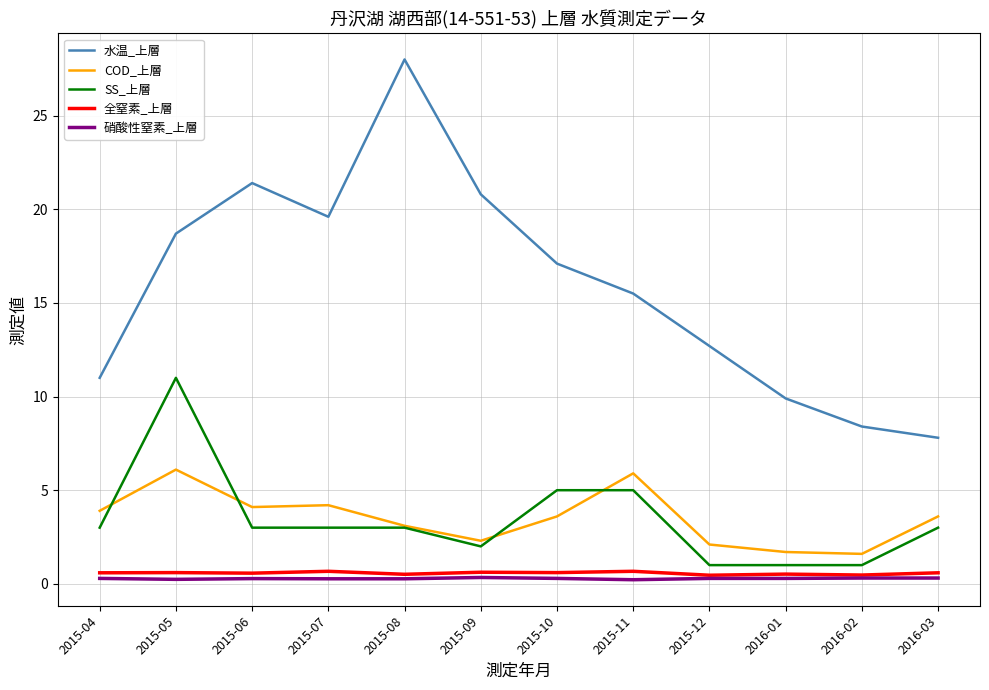

True or false: COD_上層 and 硝酸性窒素_上層 cross at least once.

False